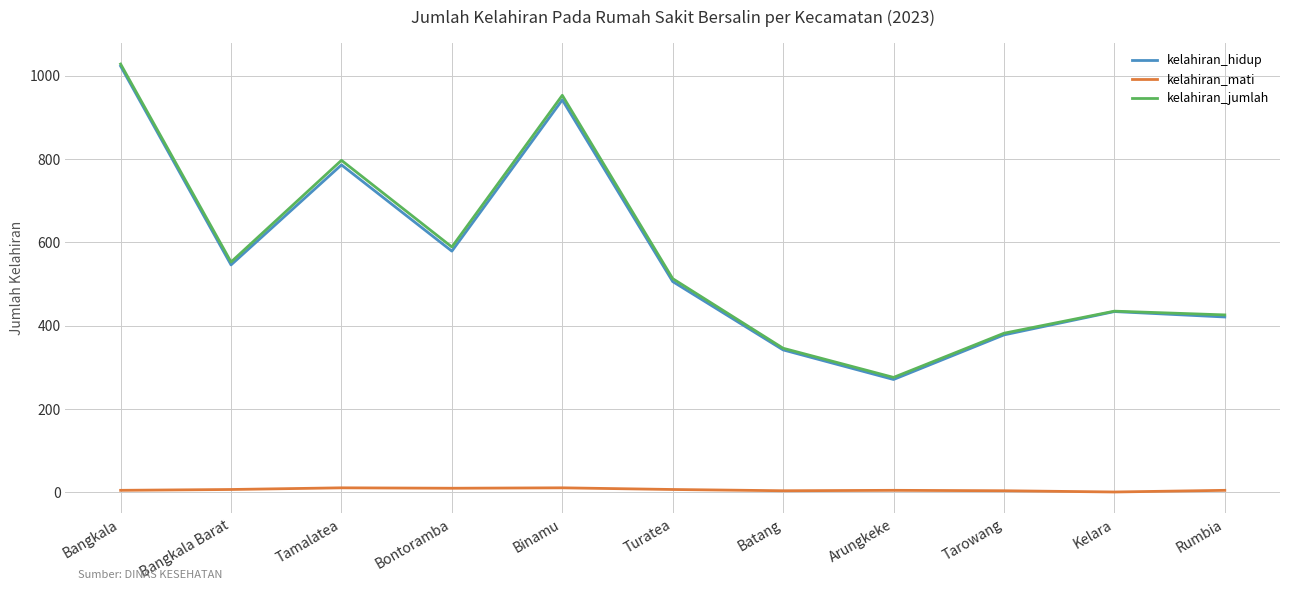

At which label does kelahiran_hidup first exceed 506?

Bangkala